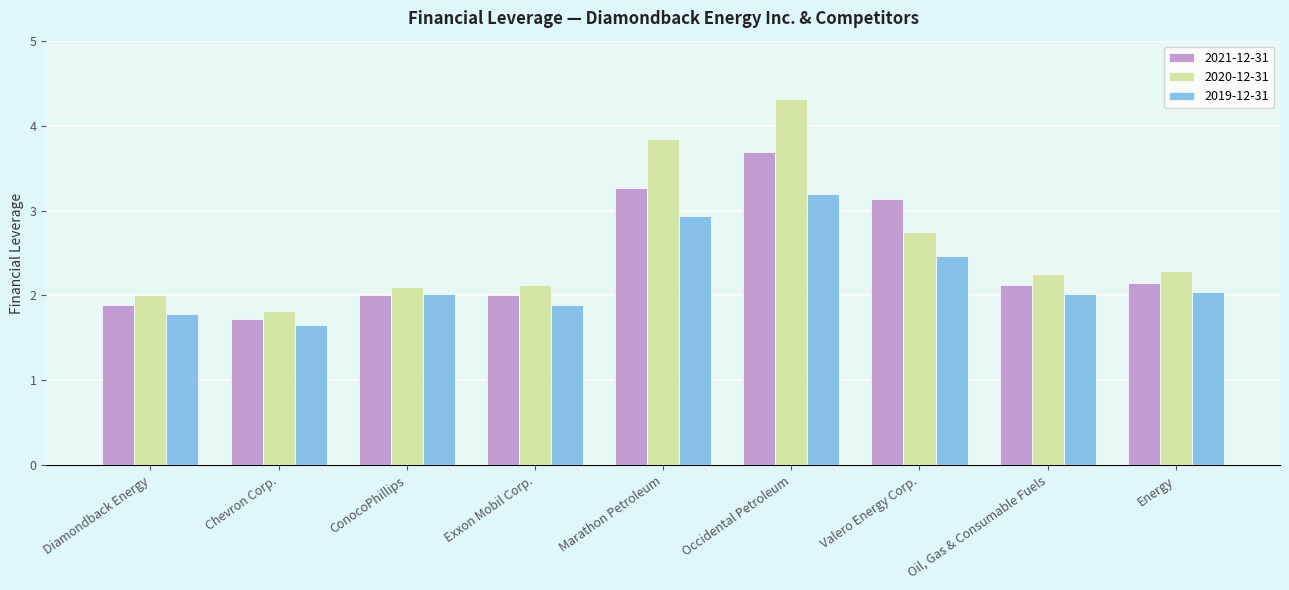

What is the maximum value shown in the chart?

4.3